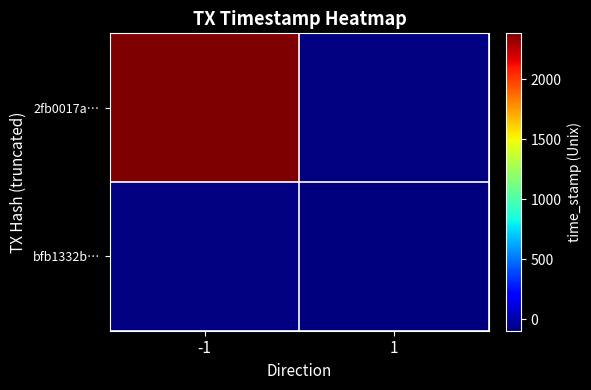

Rank the series by their maximum value, from highest to lowest.

2fb0017a…, bfb1332b…